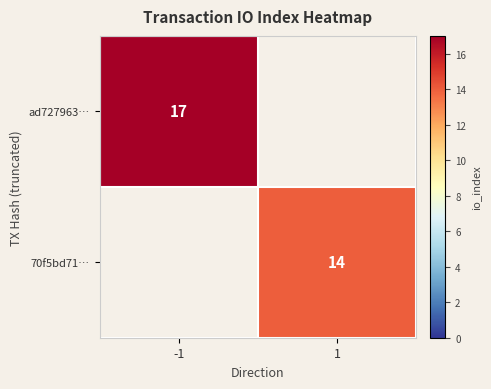

Is it true that ad727963… equals 17 at -1?

True